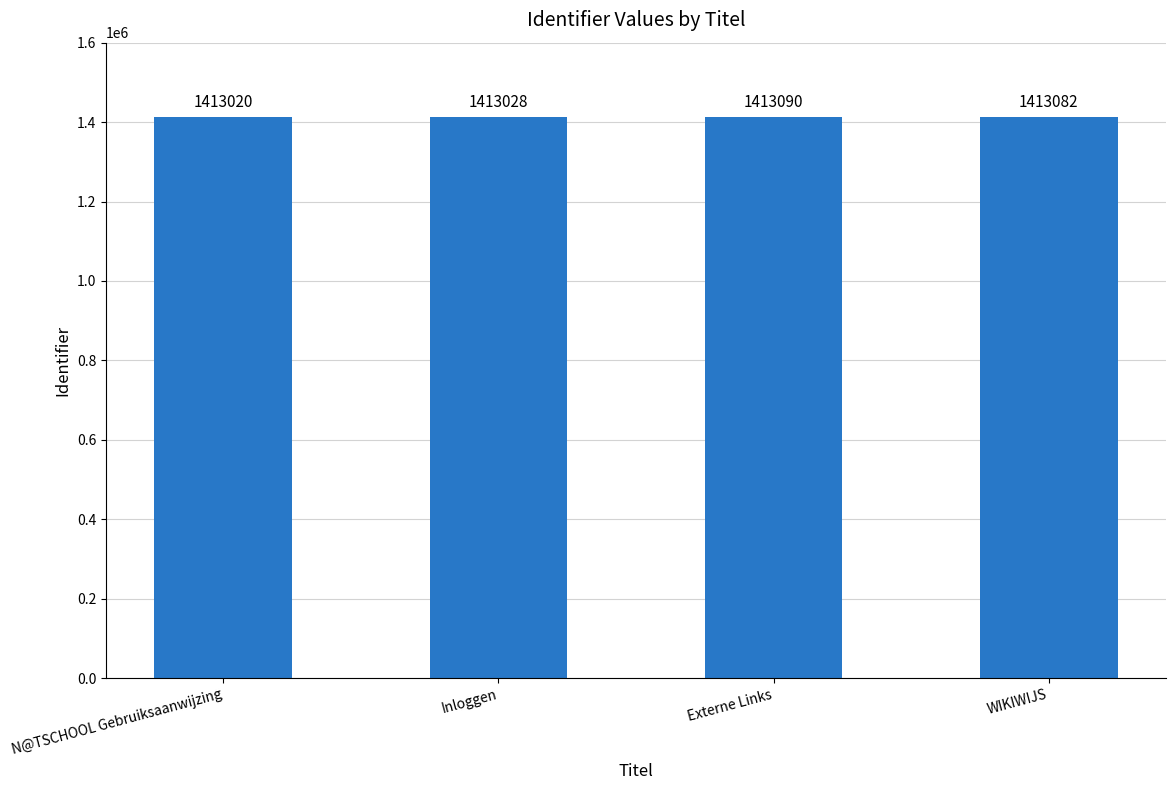

What is the change in value from Inloggen to Externe Links?

+62